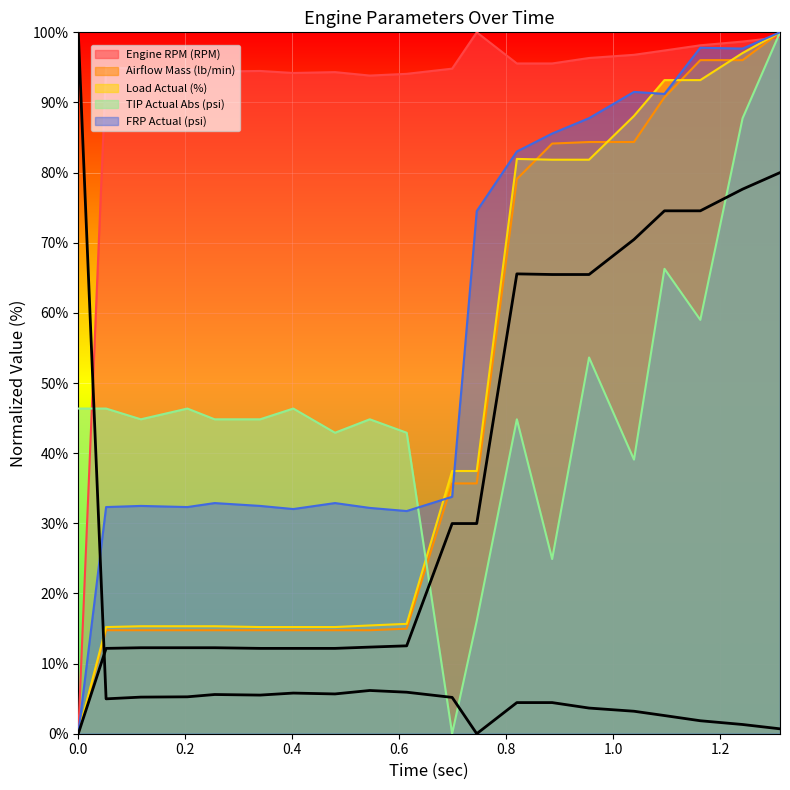

Where is the first local maximum for Load Actual (%)?

0.82